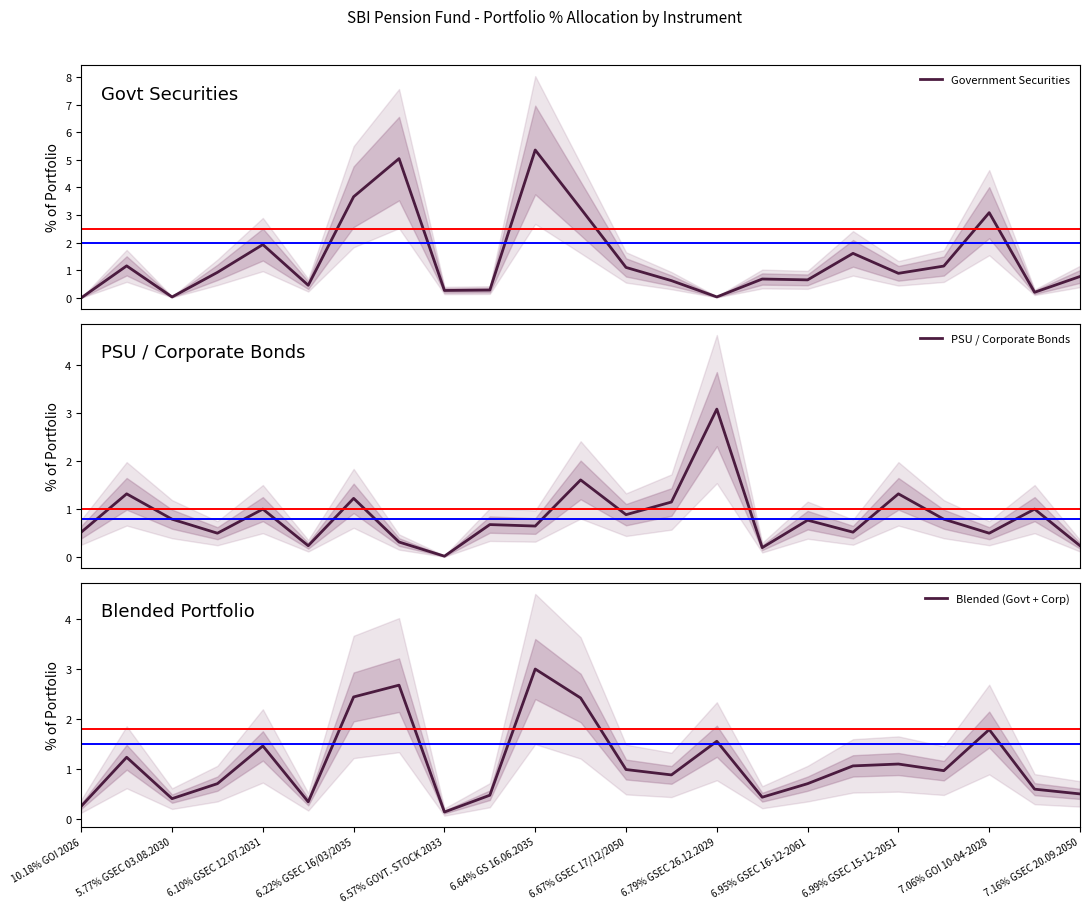

Reading left to right, list all the values displayed in this chart.

Government Securities: 0.0	1.2	0.0	0.9	1.9	0.5	3.7	5.0	0.3	0.3	5.4	3.2	1.1	0.6	0.0	0.7	0.7	1.6	0.9	1.2	3.1	0.2	0.8
PSU / Corporate Bonds: 0.5	1.3	0.8	0.5	1.0	0.2	1.2	0.3	0.0	0.7	0.7	1.6	0.9	1.2	3.1	0.2	0.8	0.5	1.3	0.8	0.5	1.0	0.2
Blended (Govt + Corp): 0.3	1.2	0.4	0.7	1.5	0.3	2.4	2.7	0.1	0.5	3.0	2.4	1.0	0.9	1.6	0.4	0.7	1.1	1.1	1.0	1.8	0.6	0.5